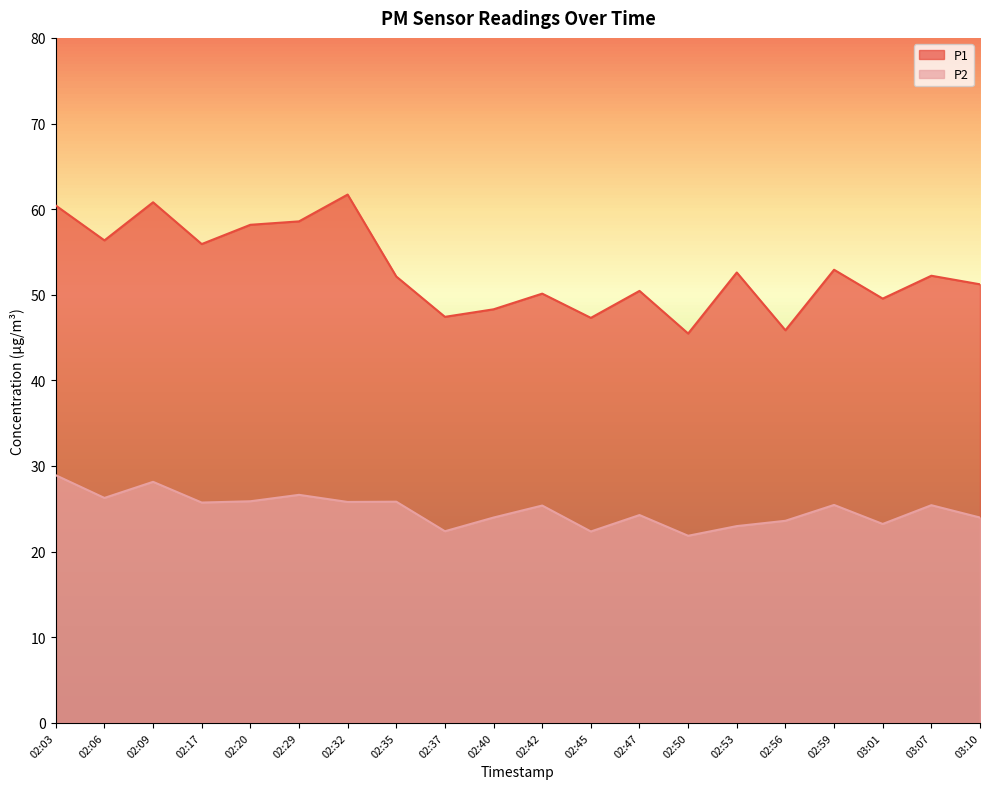

Does the chart display data point markers on the line(s)?

No